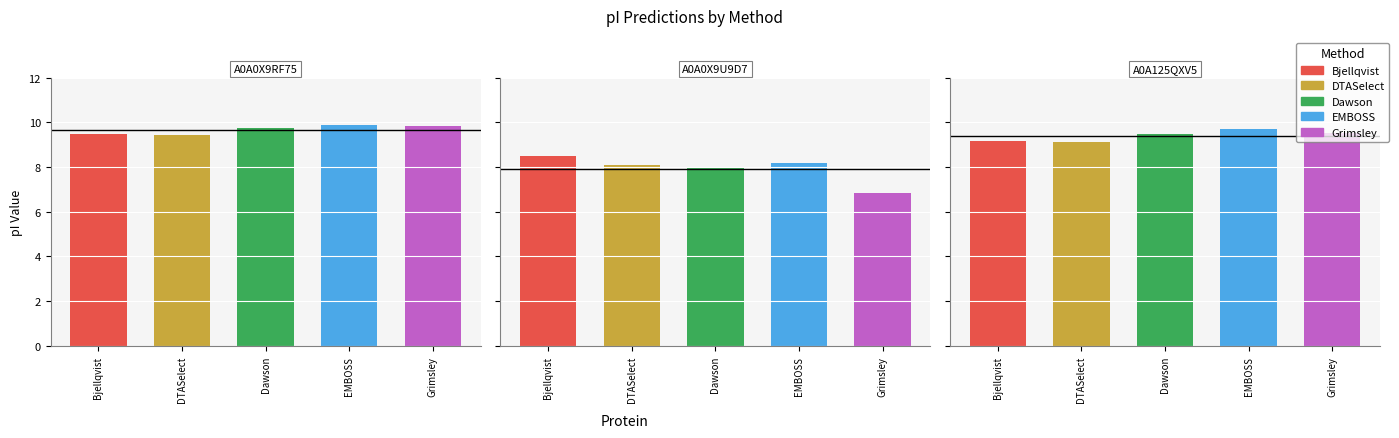

At which label does EMBOSS reach its peak?

A0A0X9RF75